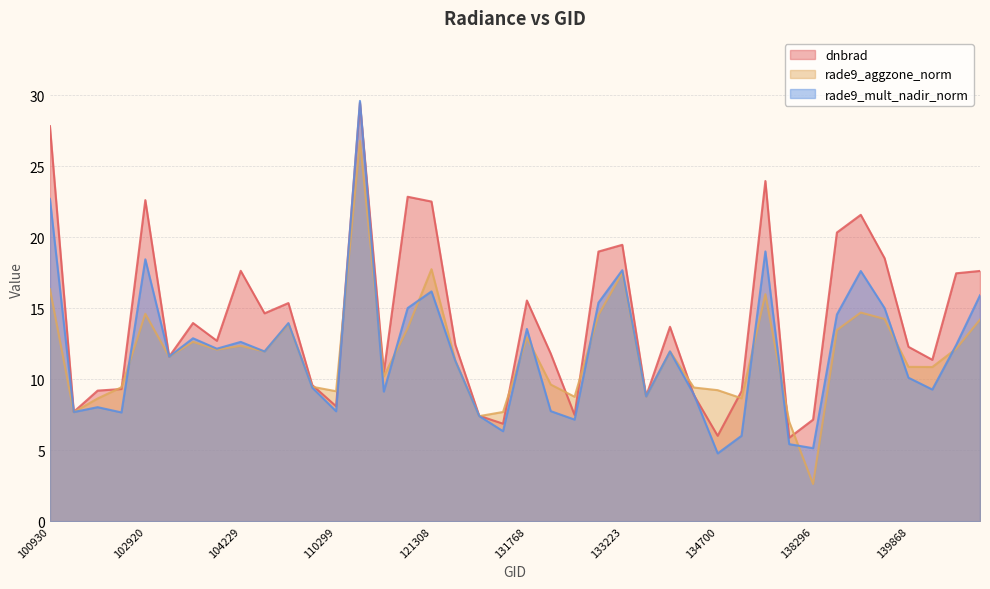

Reading right to left, what are all the values shown in this chart?

dnbrad: 17.6	17.5	11.4	12.3	18.5	21.6	20.3	7.2	5.9	24.0	9.2	6.0	8.9	13.7	8.8	19.5	19.0	7.5	11.8	15.5	6.9	7.4	12.4	22.5	22.9	10.5	29.5	8.1	9.6	15.4	14.6	17.6	12.7	14.0	11.6	22.6	9.3	9.2	7.7	27.8
rade9_aggzone_norm: 14.2	12.1	10.9	10.9	14.2	14.7	13.5	2.6	7.0	16.0	8.7	9.2	9.4	12.0	8.8	17.5	14.5	8.8	9.6	12.9	7.7	7.4	11.3	17.8	13.6	10.2	26.8	9.2	9.5	13.9	12.0	12.4	12.1	12.6	11.6	14.6	9.4	8.6	7.7	16.3
rade9_mult_nadir_norm: 15.9	12.4	9.3	10.1	15.0	17.6	14.6	5.1	5.4	19.0	6.0	4.8	8.9	12.0	8.8	17.7	15.4	7.2	7.8	13.5	6.3	7.4	11.3	16.2	15.0	9.1	29.6	7.7	9.4	14.0	12.0	12.6	12.2	12.9	11.6	18.4	7.7	8.0	7.7	22.7